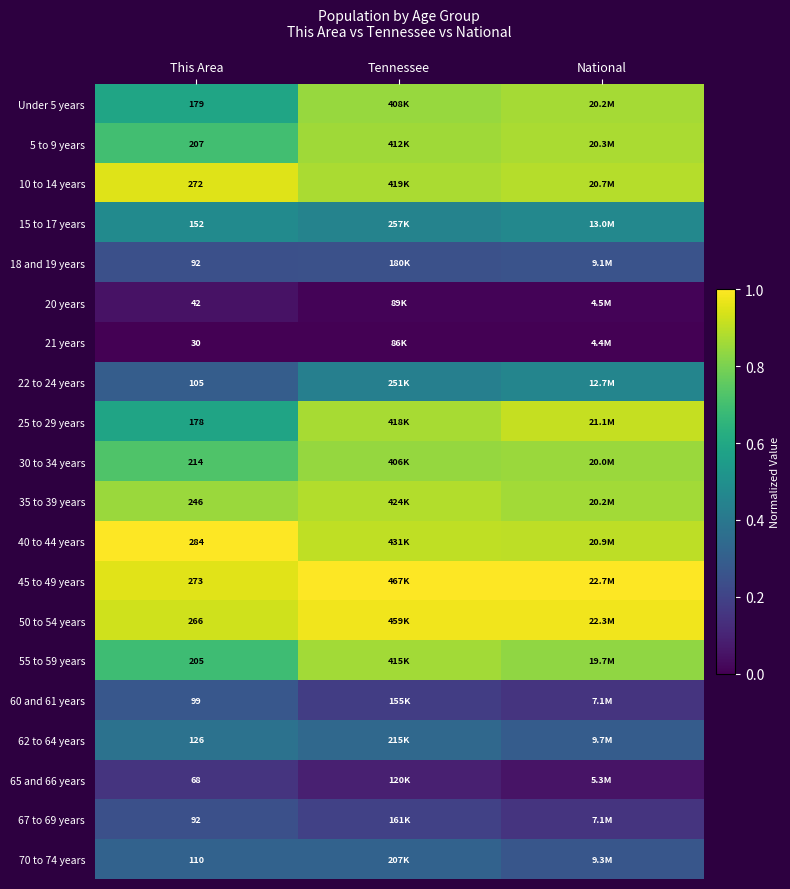

List the labels in order of 67 to 69 years value, smallest first.

National, Tennessee, This Area